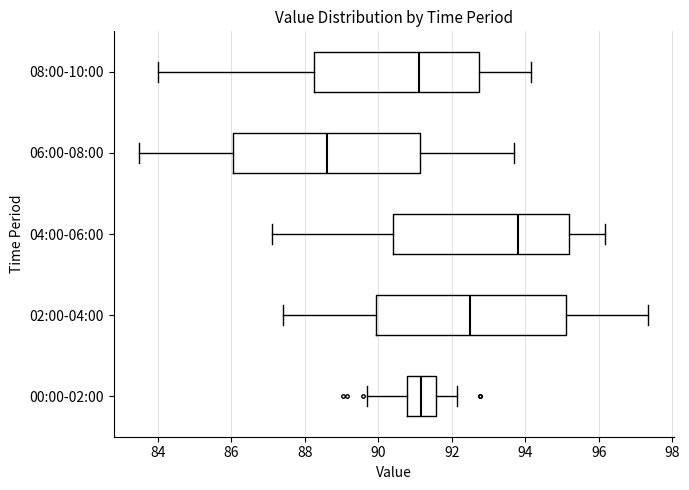

Where is the left edge of the box for 04:00-06:00 on the x-axis? The values are not printed on the chart, so give them approximately, as read against the axis.

90.4